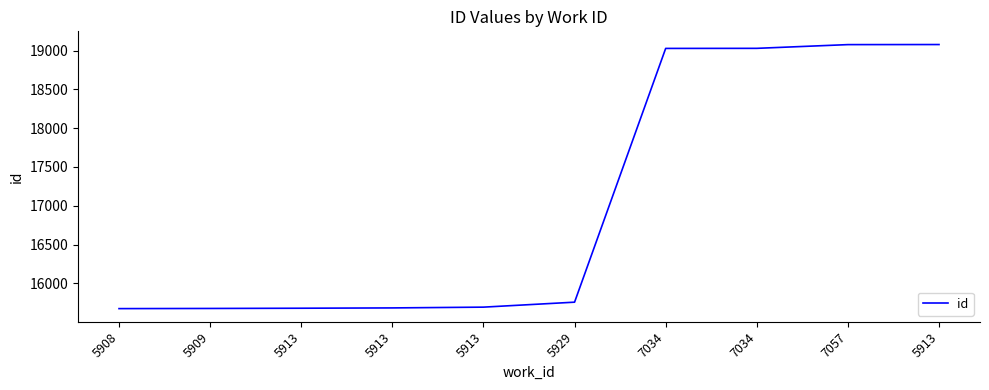

Does the chart display data point markers on the line(s)?

No